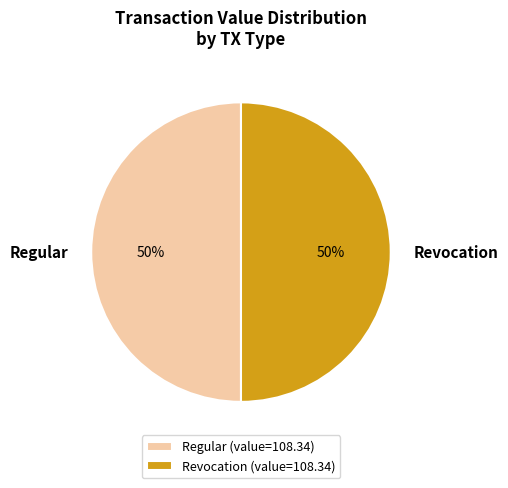

True or false: Regular accounts for 50% of the total.

True